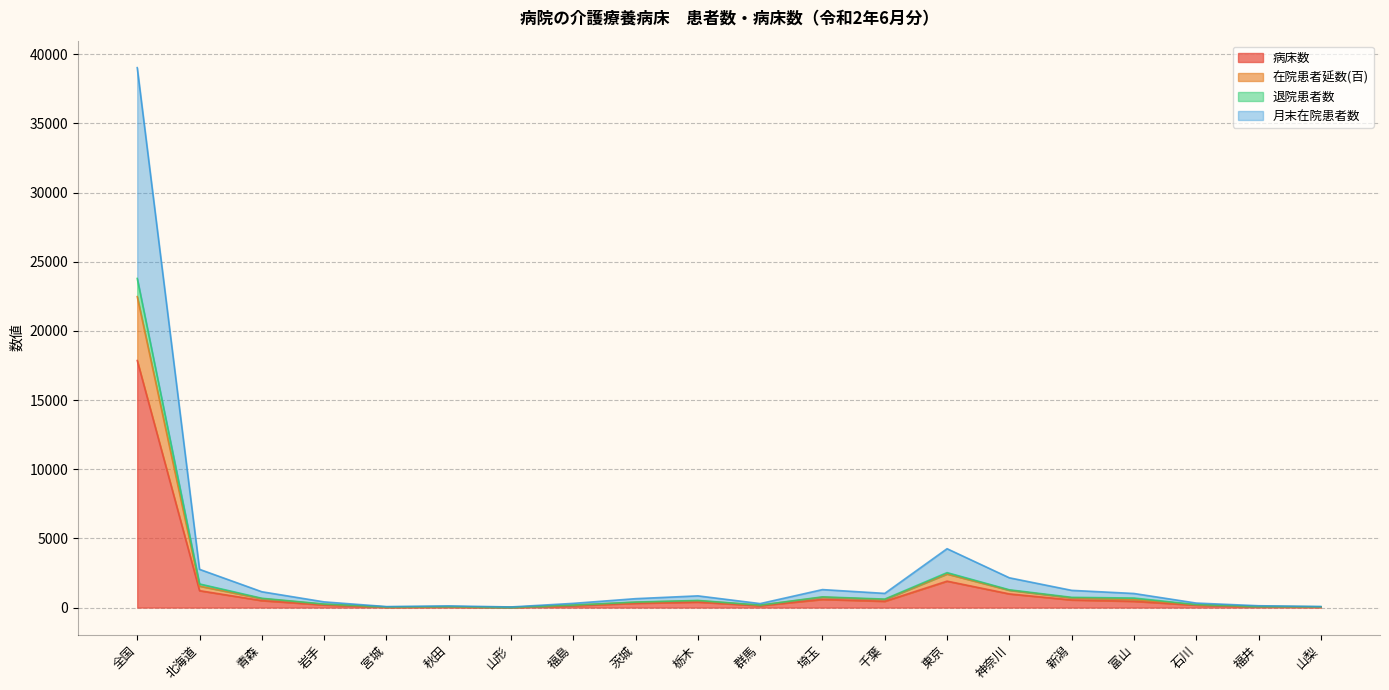

Is the value of 退院患者数 at 福島 greater than the value of 在院患者延数(百) at 山形?

Yes